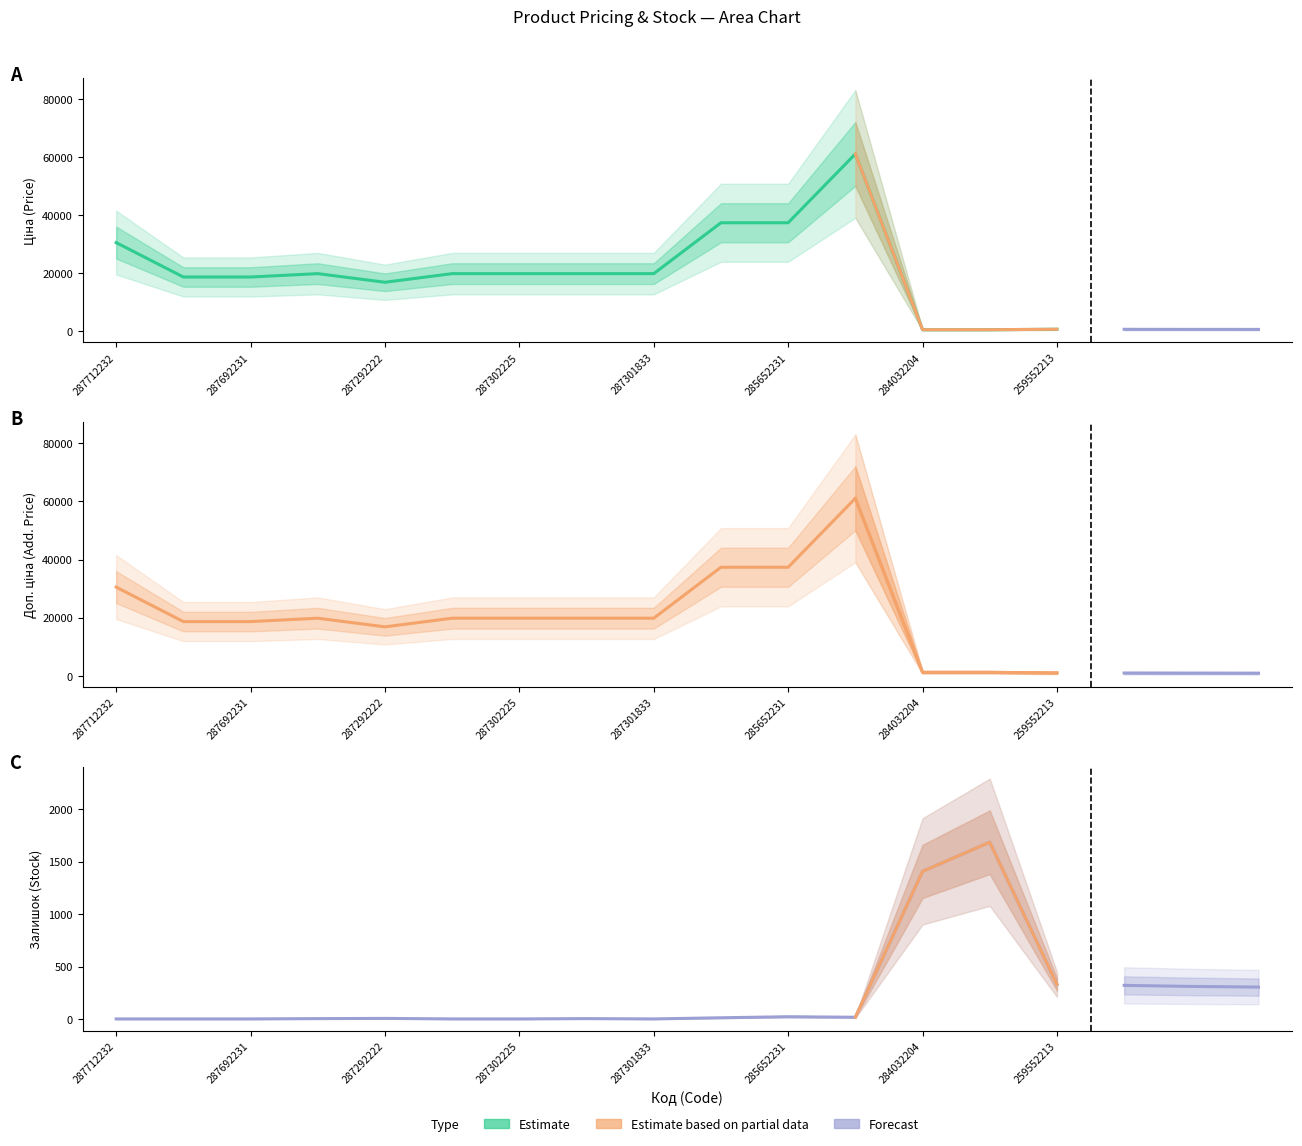

Does the chart display data point markers on the line(s)?

No